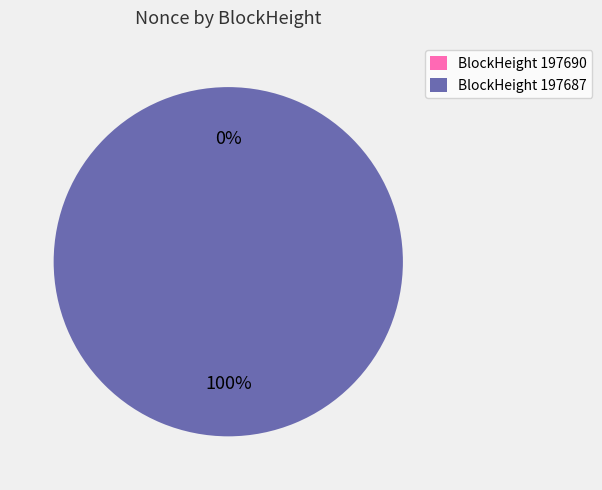

Is it true that BlockHeight 197687 is 100% of the pie?

True